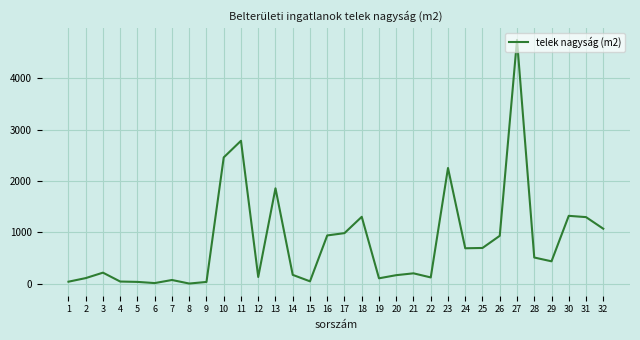

The value at 24 is 688. True or false?

True